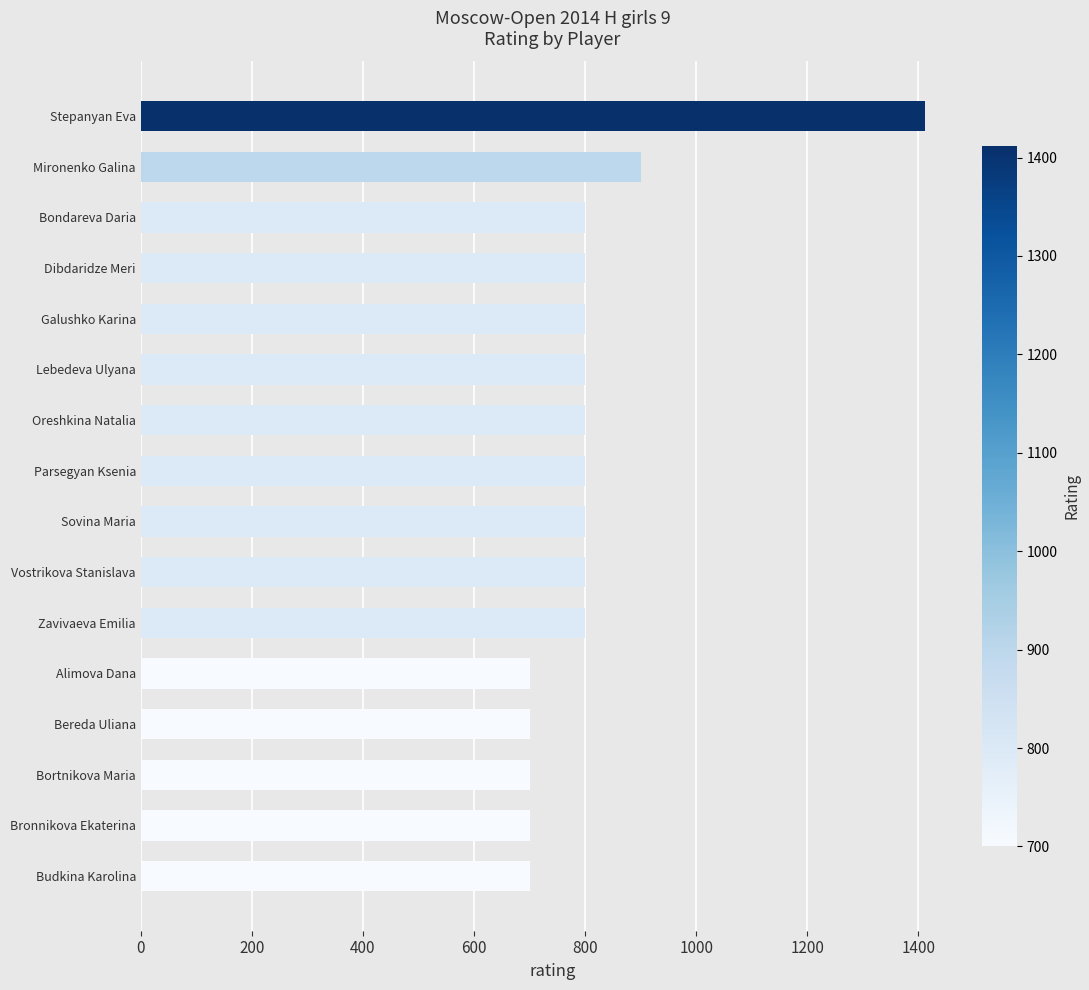

What is the difference between the second highest and second lowest values?

200